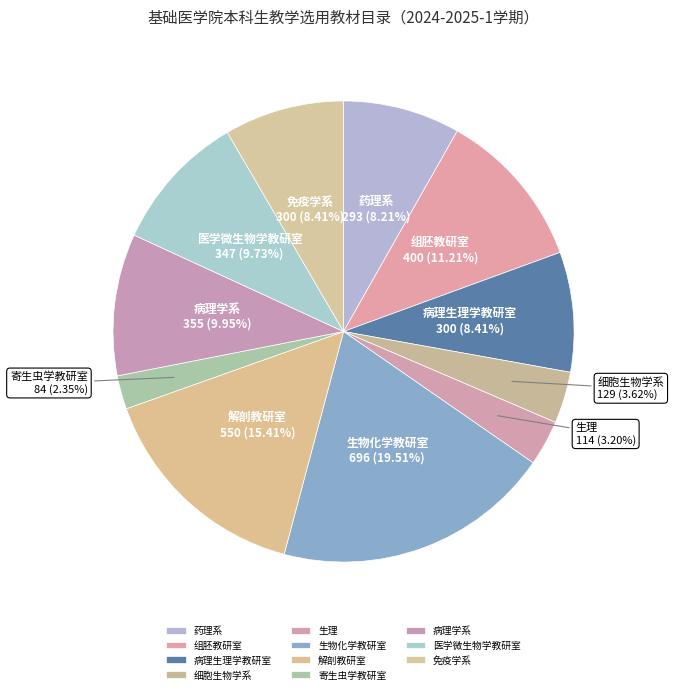

Does any single category account for the majority?

No